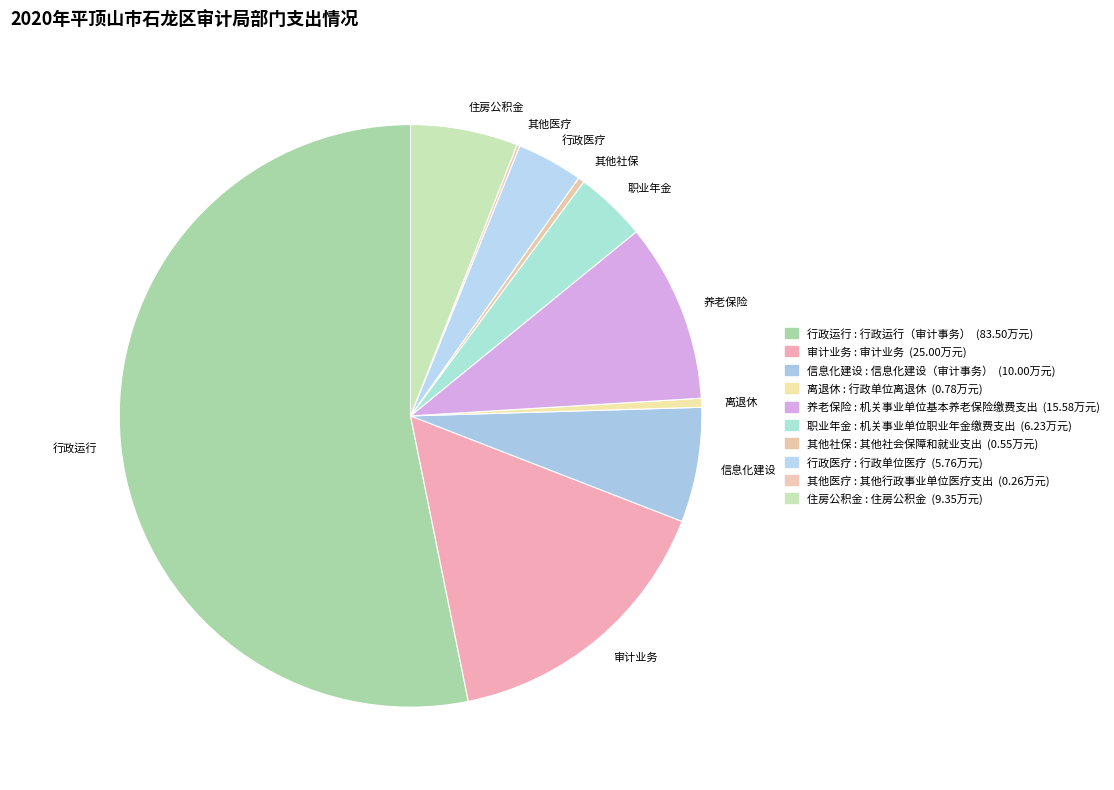

What is the largest slice in the pie chart?

行政运行